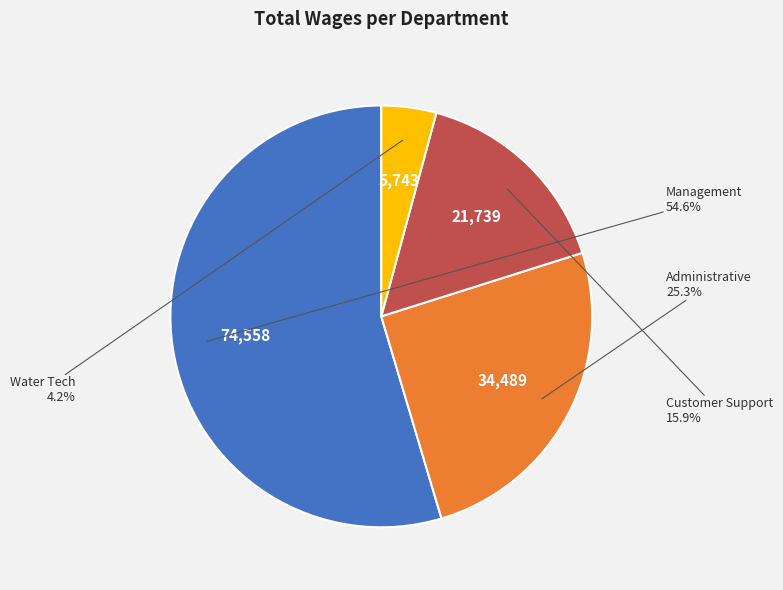

True or false: Customer Support accounts for 16% of the total.

True